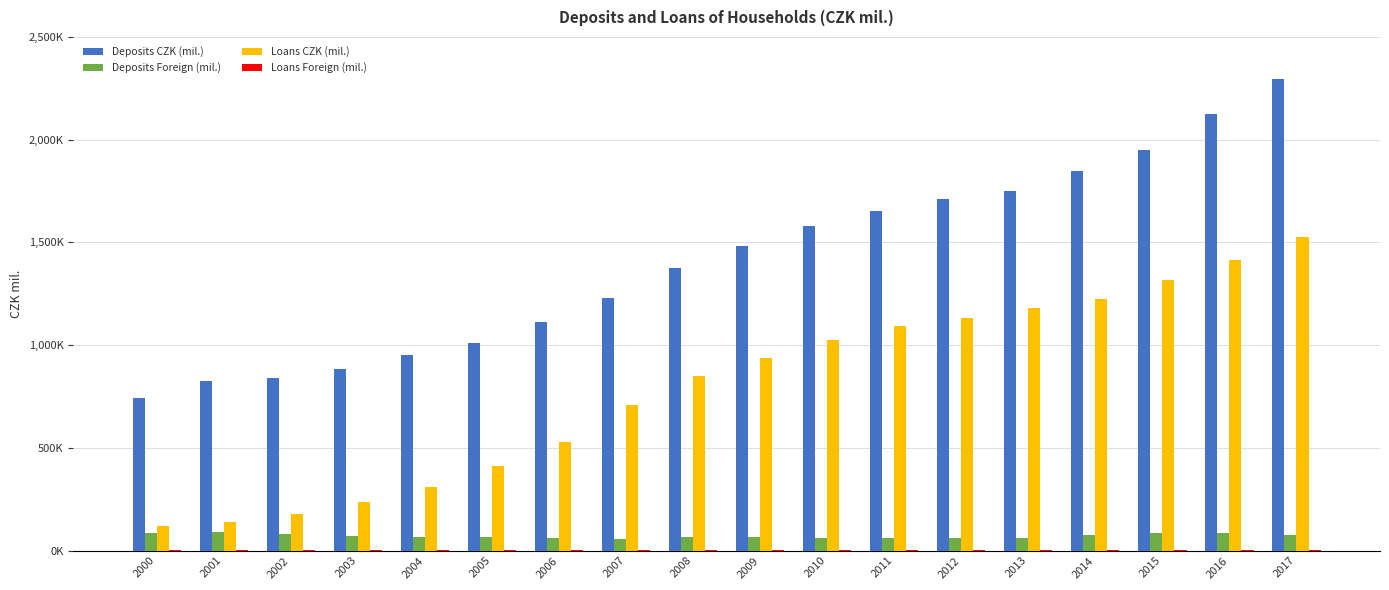

At 2015, list the series in order from smallest to largest.

Loans Foreign (mil.), Deposits Foreign (mil.), Loans CZK (mil.), Deposits CZK (mil.)